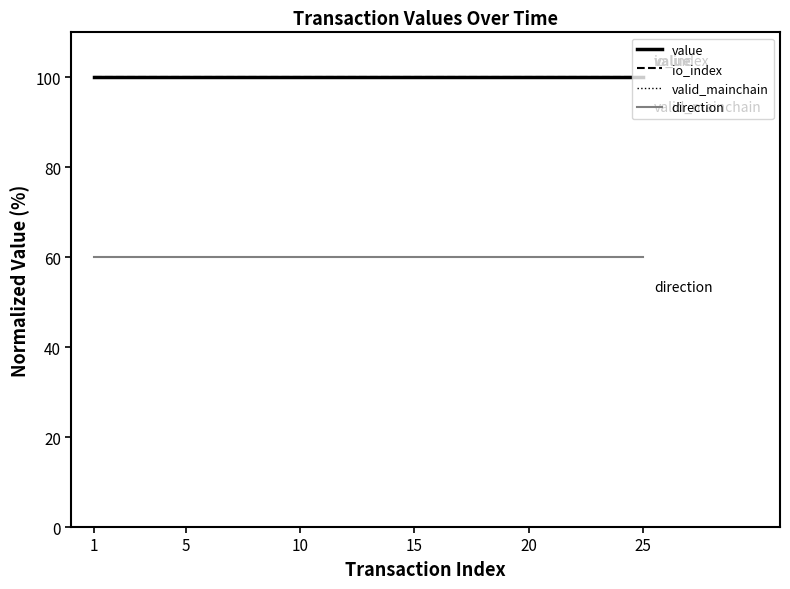

What is the average value of the direction series?

60